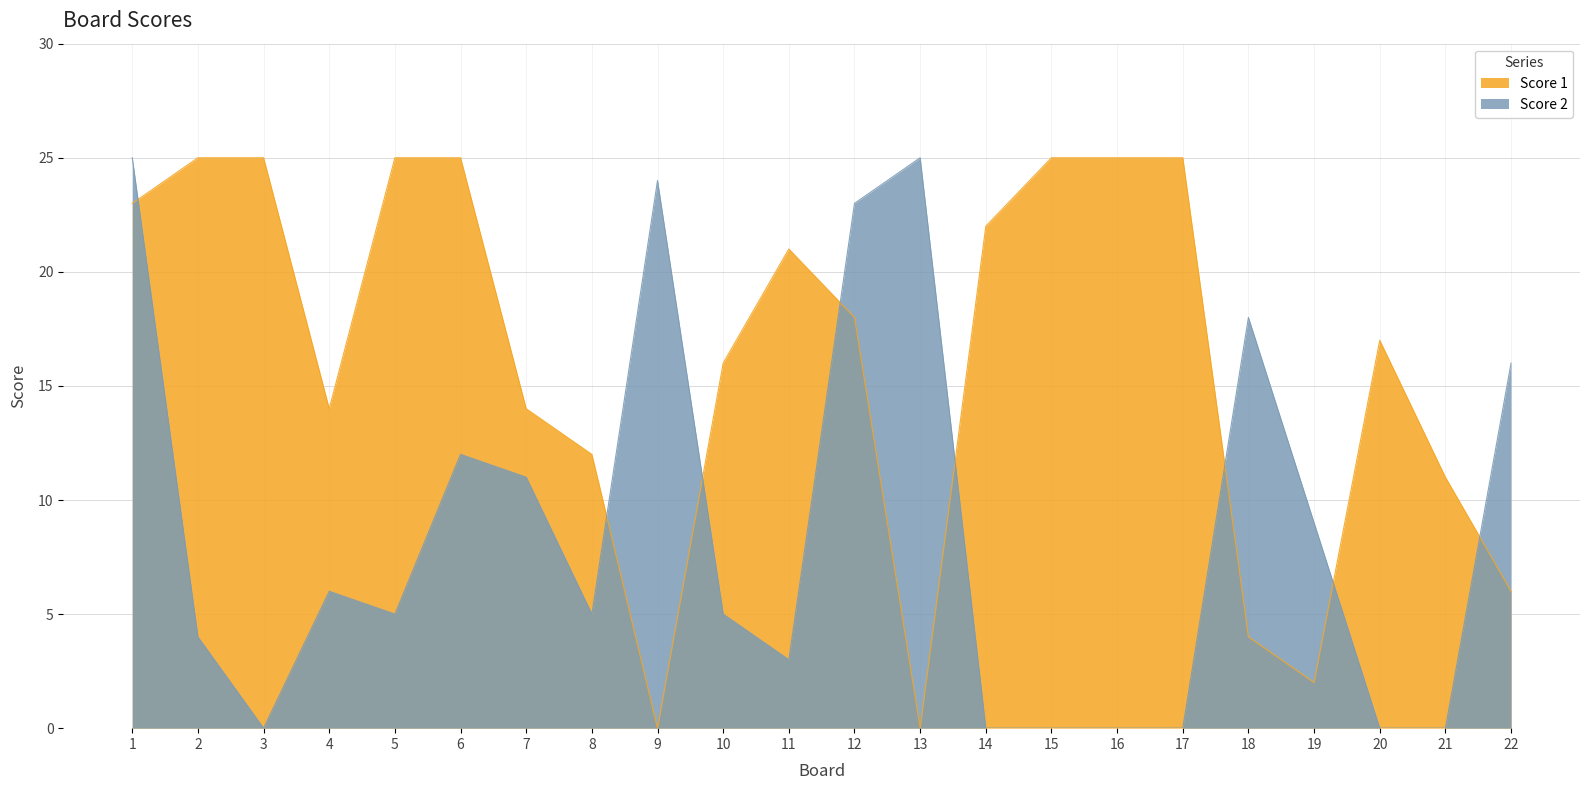

What is the average value of the Score 1 series?

16